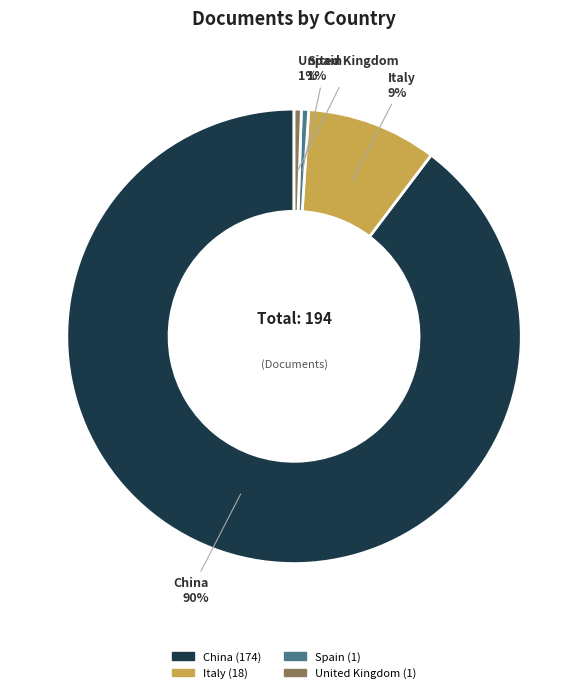

Combined, do United Kingdom and Spain account for over 50%?

No